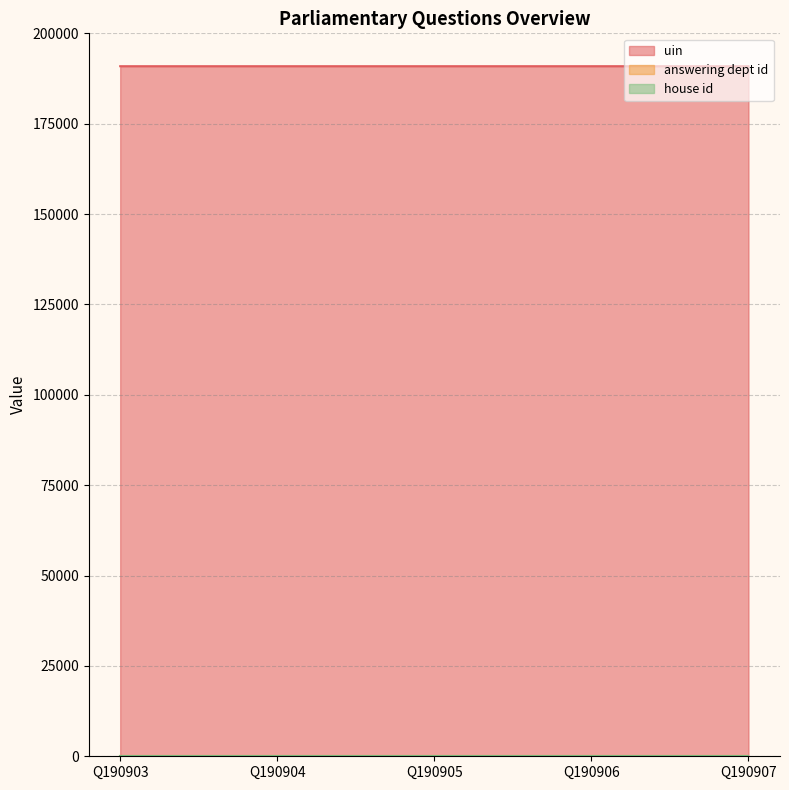

What is the value of the uin point at the 4th from the left?

190903